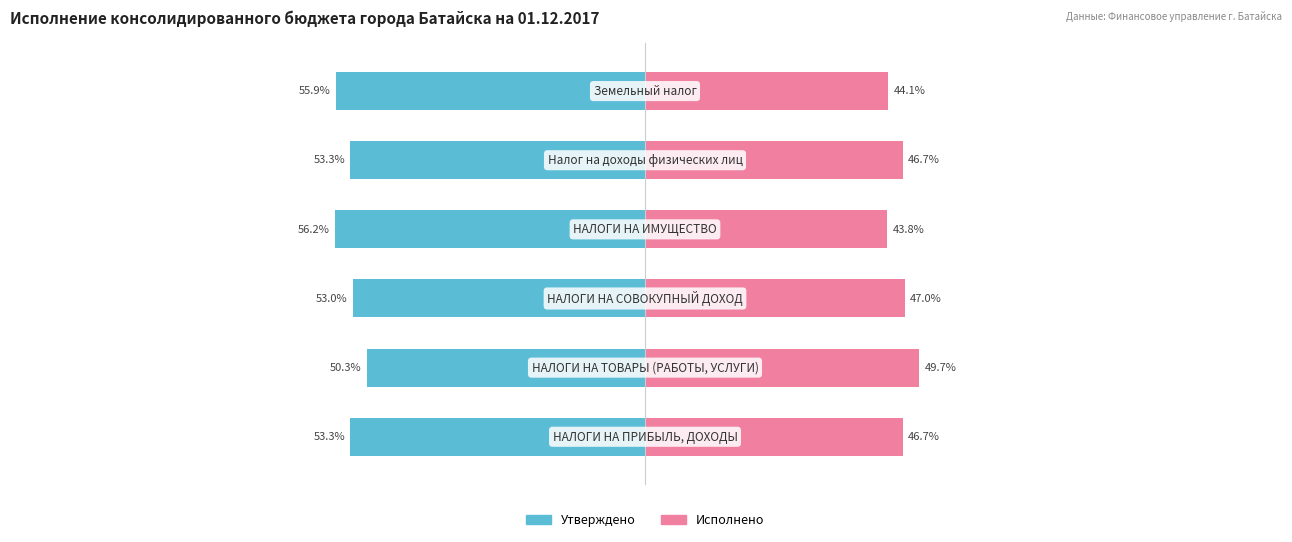

Between 2 and 5, which series saw the biggest shift?

Исполнено